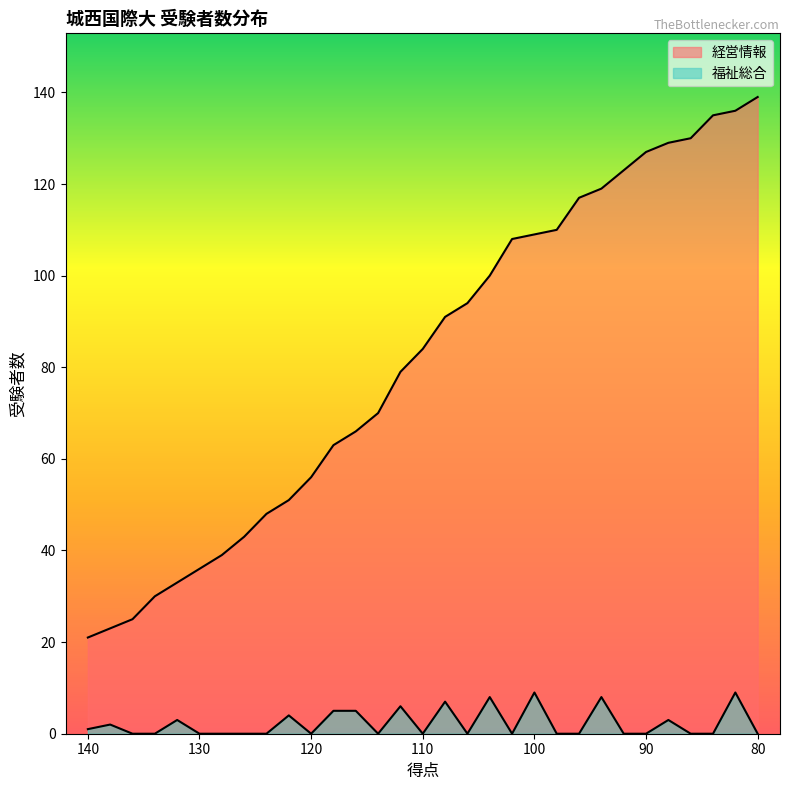

True or false: 経営情報 has more than 0 interior local peaks.

False